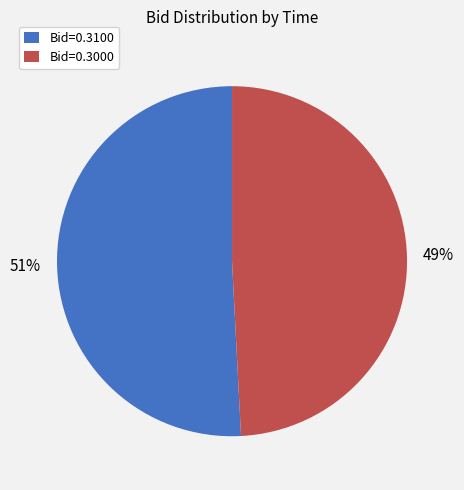

How many slices are in this pie chart?

2